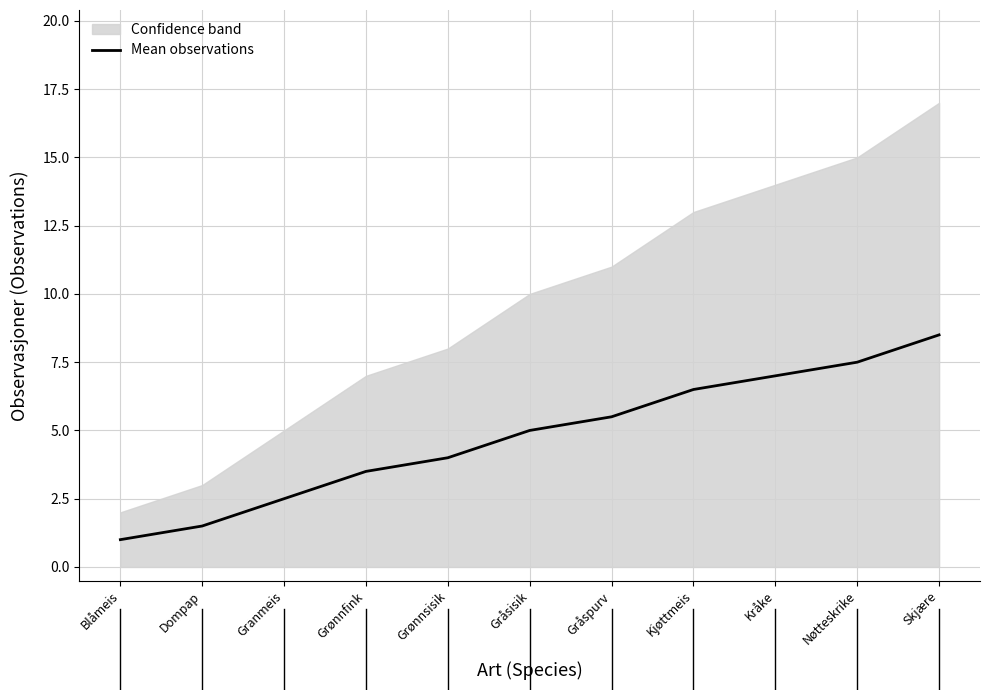

What is the sum of the values at Nøtteskrike and Gråspurv?

13.0